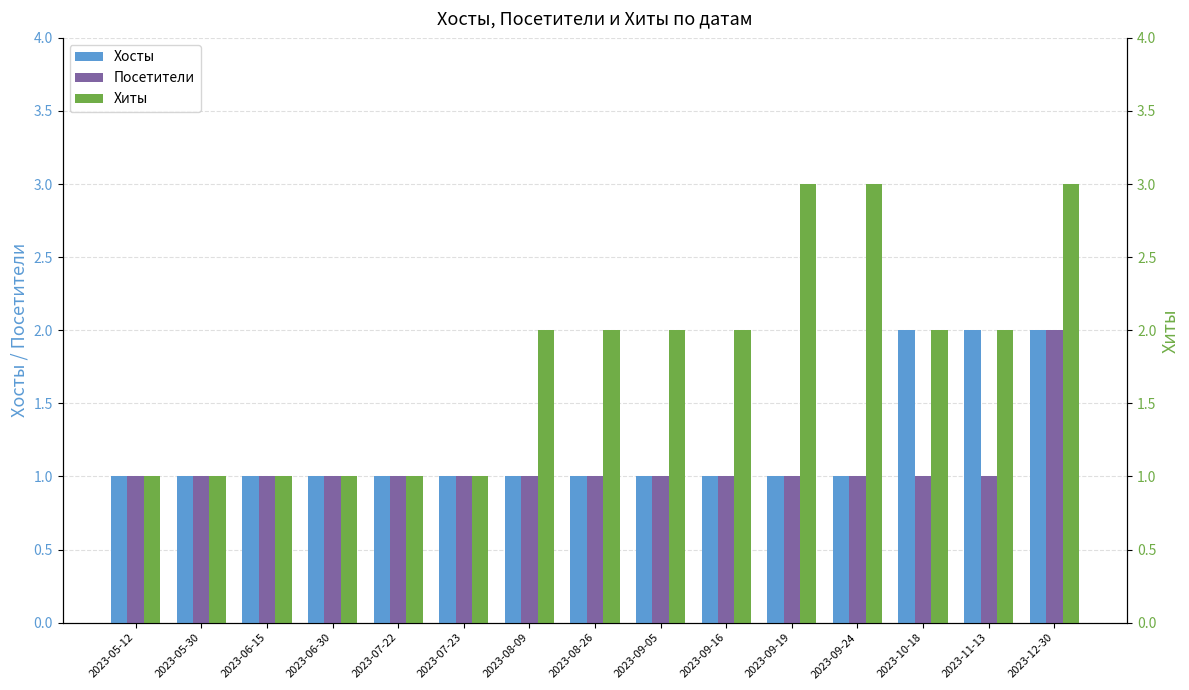

What is the sum of all Хосты values?

18